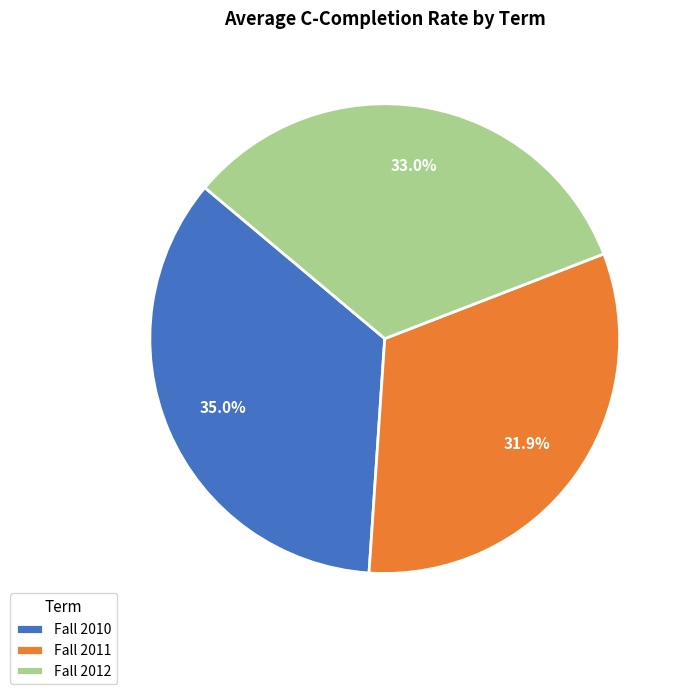

To the nearest percent, what percentage of the pie is Fall 2011?

32%